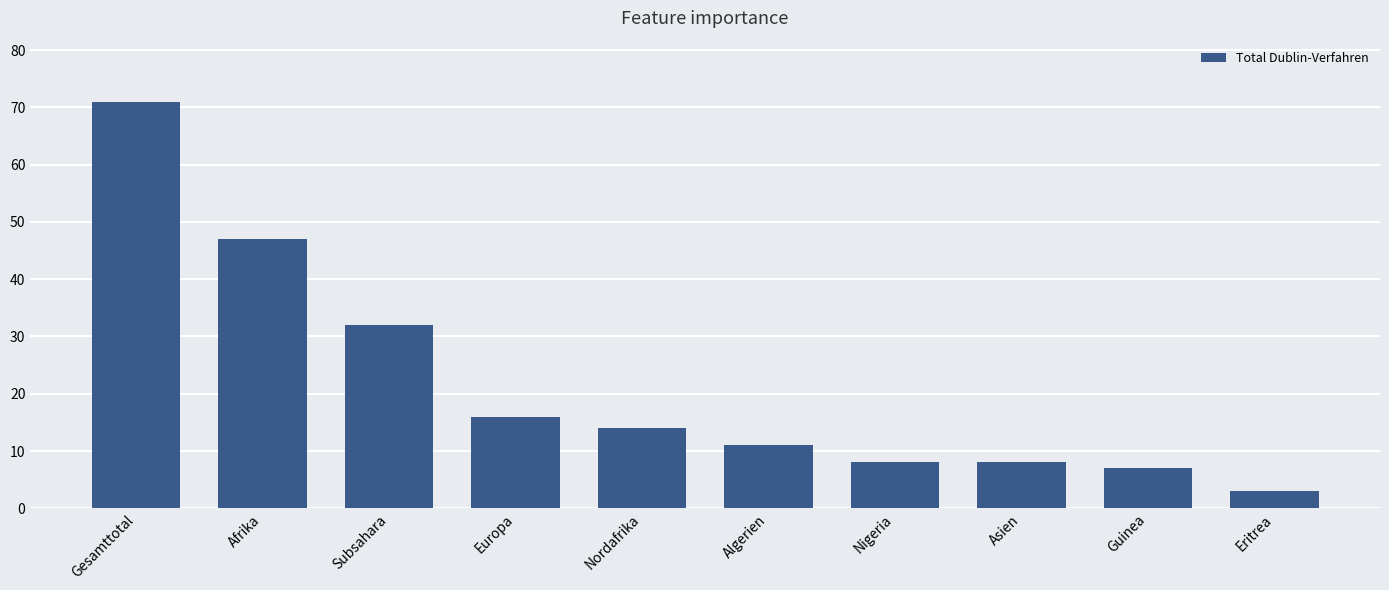

What position from the right is Algerien?

5